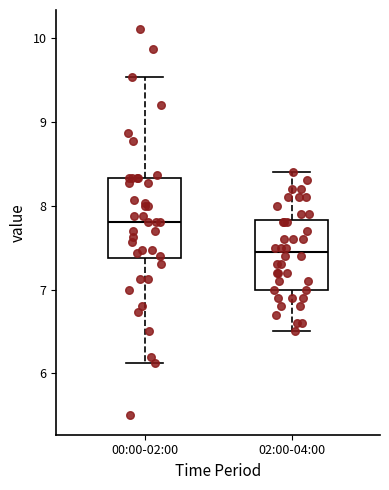

Reading left to right, read every box against the y-axis: the position of its median line, the range the box covers, and the ends of its whiskers. The values are not printed on the chart, so give them approximately, as read against the axis.

00:00-02:00: median 7.8, box 7.4 to 8.3, whiskers 6.1 to 9.5
02:00-04:00: median 7.5, box 7.0 to 7.8, whiskers 6.5 to 8.4